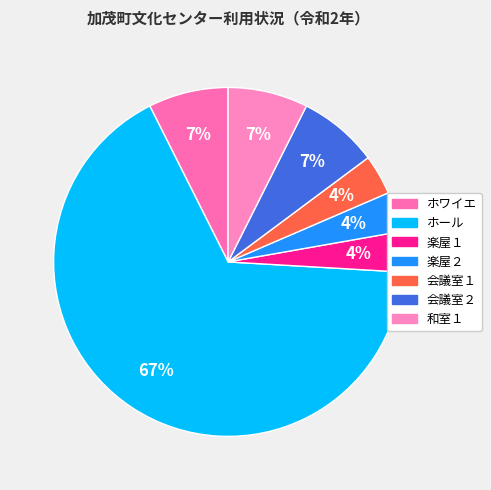

Is ホール the majority of the pie?

Yes